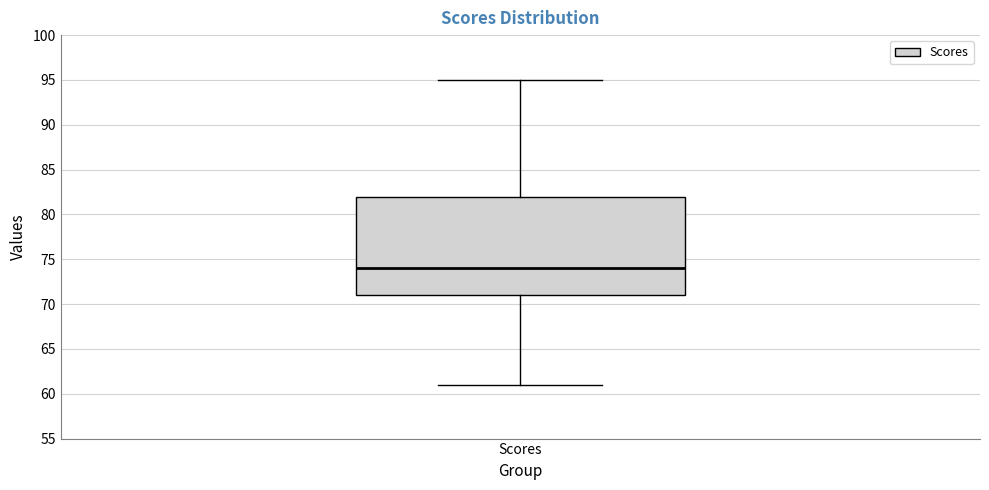

Read this box plot against the y-axis: the position of the median line, the range covered by the box, and the ends of both whiskers. The values are not printed on the chart, so give them approximately, as read against the axis.

median 74, box 71 to 82, whiskers 61 to 95